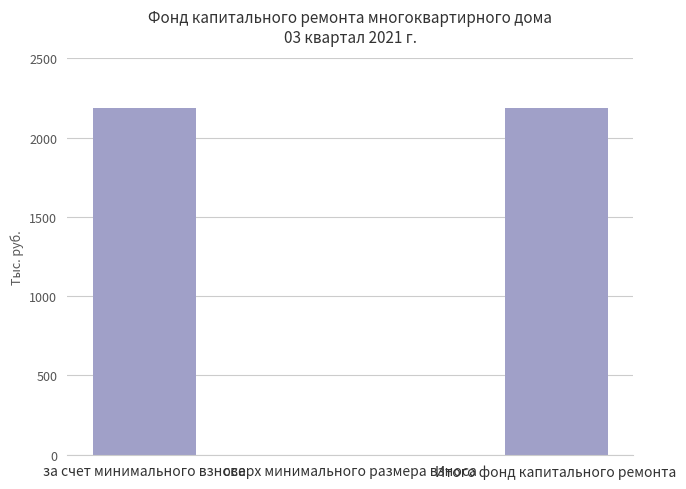

At which label does the data first exceed 2187?

за счет минимального взноса